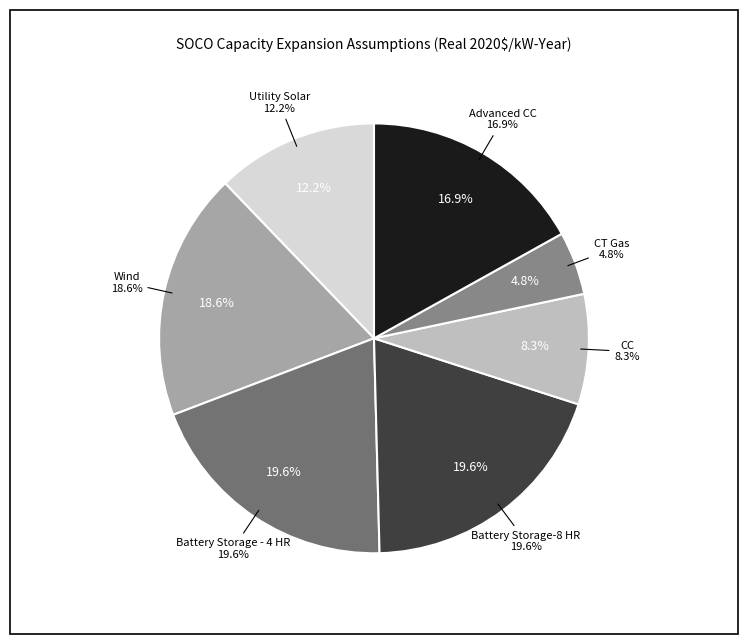

The CT Gas slice represents 13% of the pie. True or false?

False